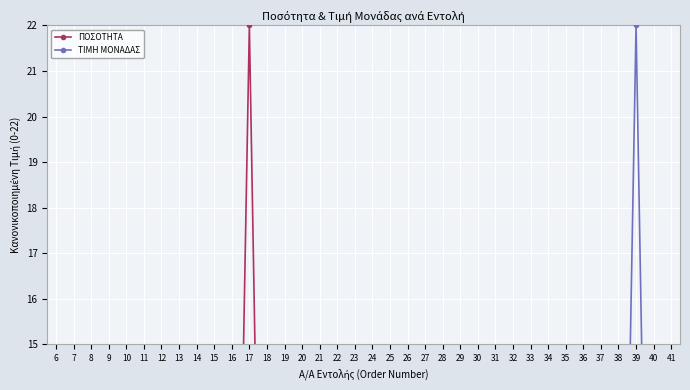

What is the value of the ΤΙΜΗ ΜΟΝΑΔΑΣ point at the 18th from the left?

4.0